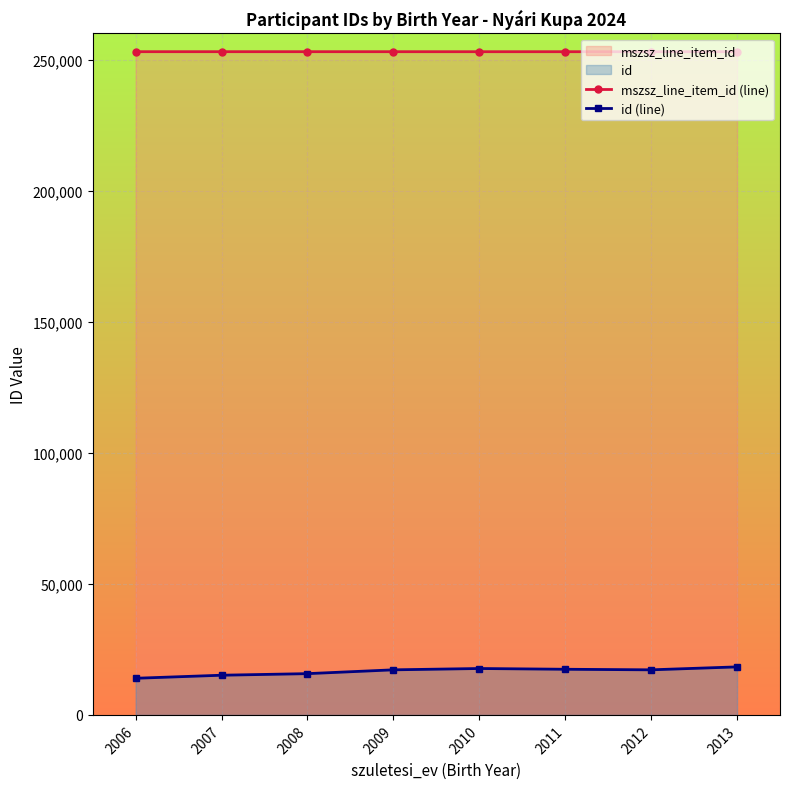

At 2011, list the series in order from largest to smallest.

mszsz_line_item_id (line), id (line)